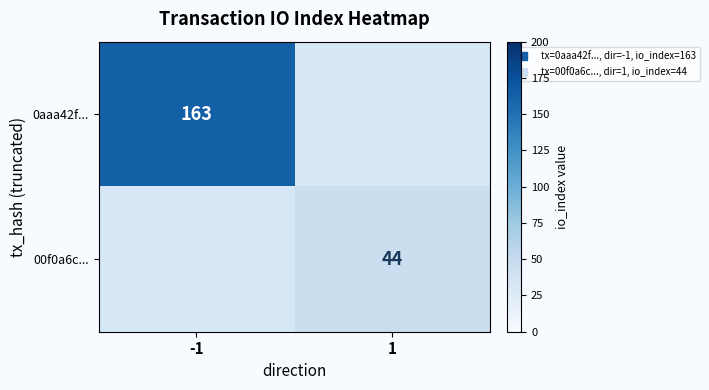

How many distinct data groups are displayed?

2